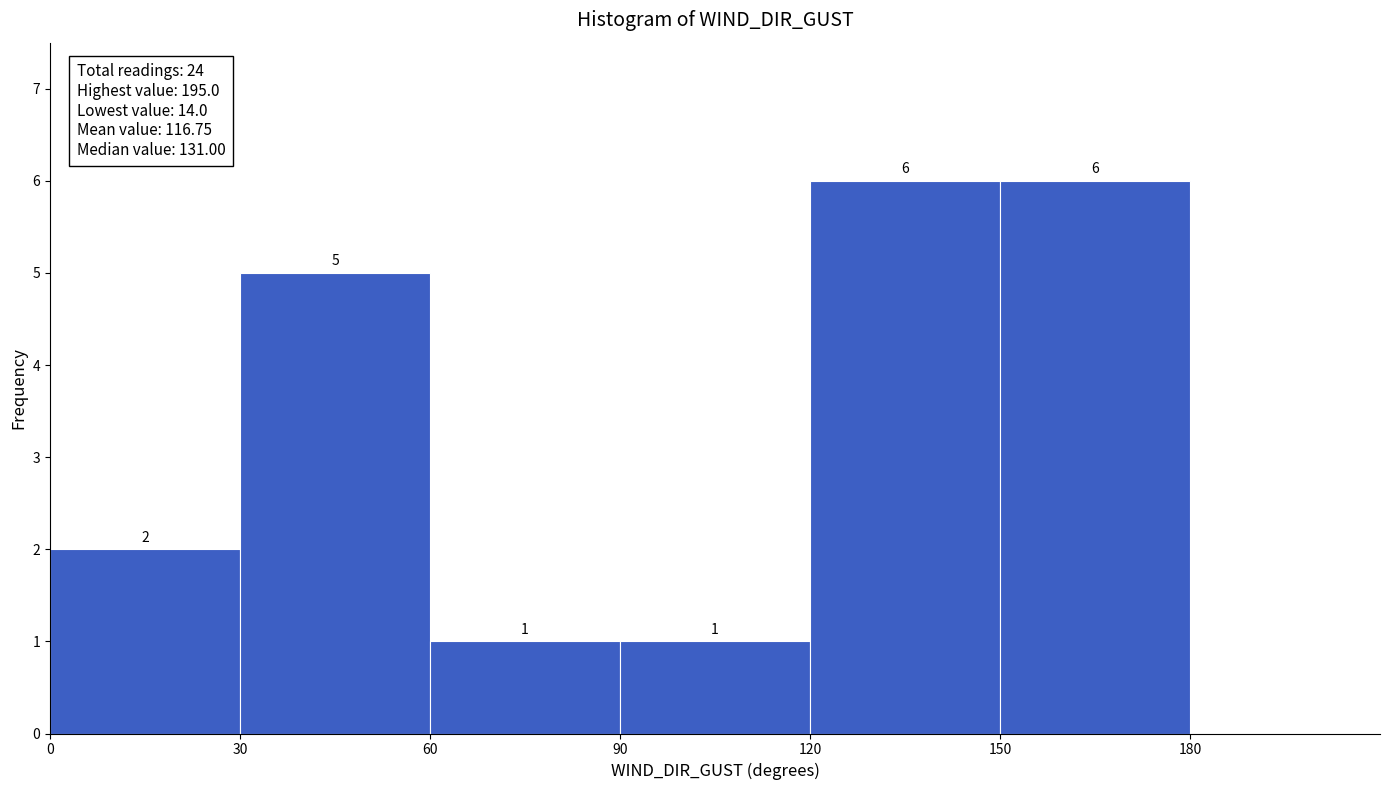

Reading left to right, list every bar in this chart as the range it spans on the x-axis followed by its height.

0 to 30: 2
30 to 60: 5
60 to 90: 1
90 to 120: 1
120 to 150: 6
150 to 180: 6